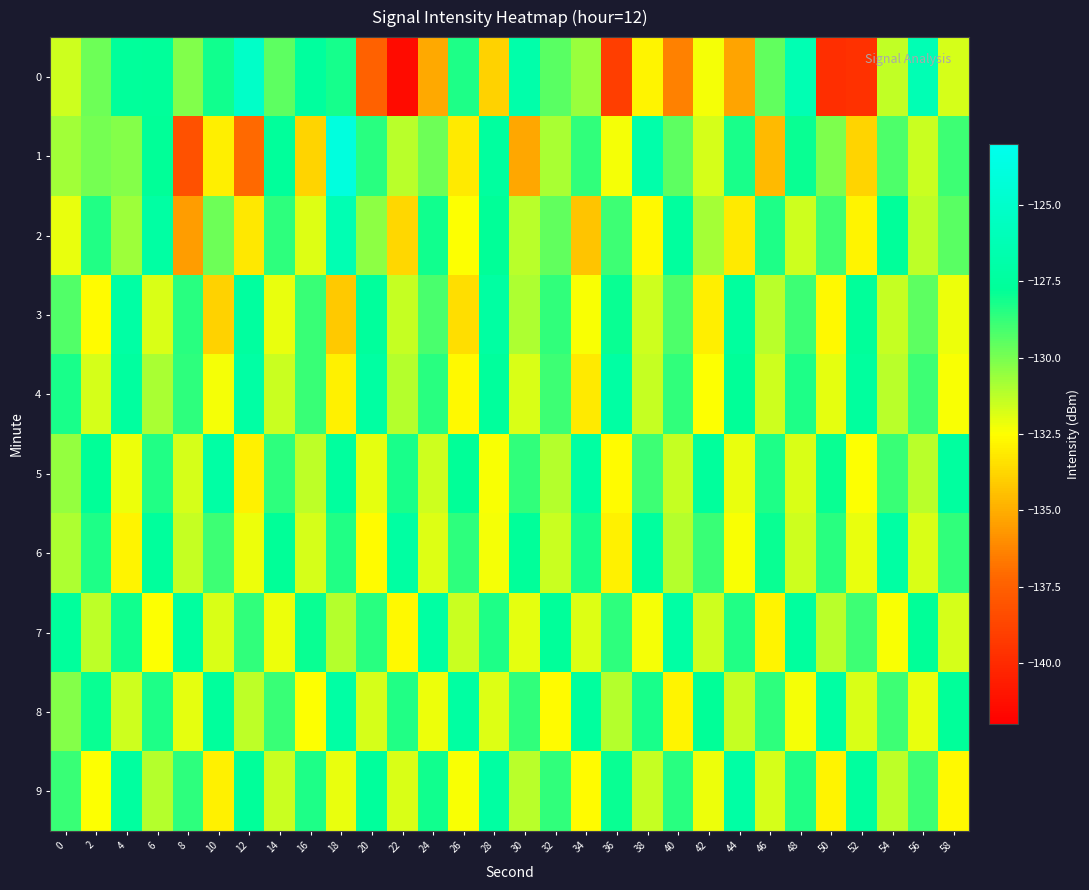

At which category is the sum across all series the highest?

18